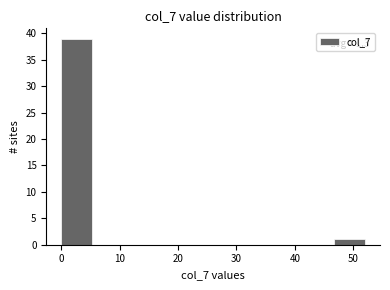

Over which range of the x-axis is the bar tallest?

0.0 to 5.2